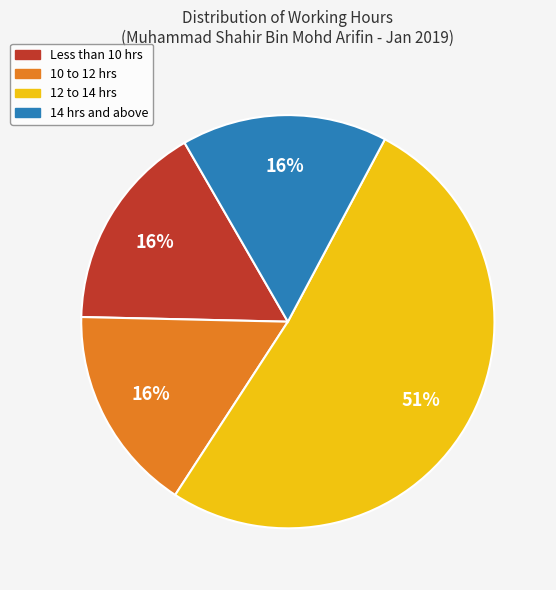

Is there a majority slice in this chart?

Yes